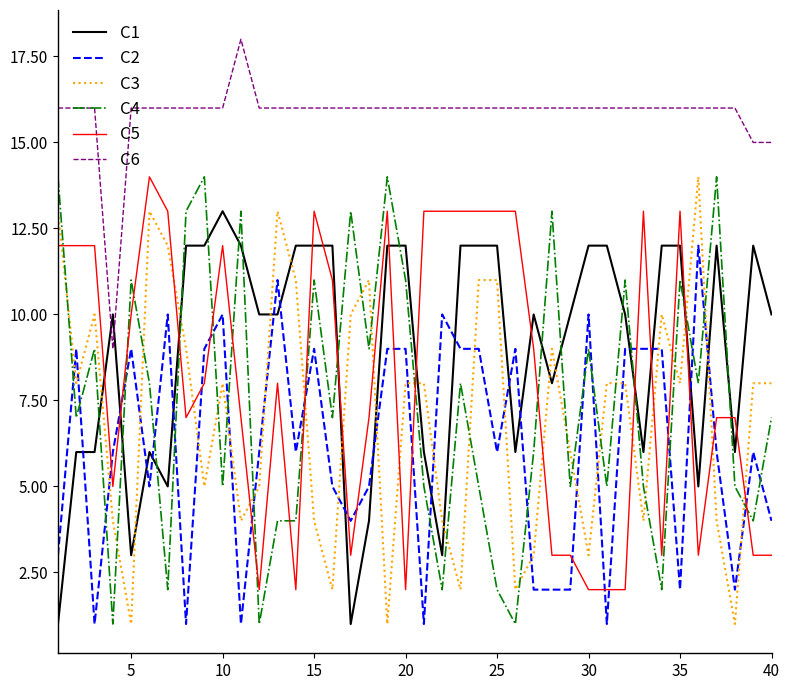

True or false: C6 and C1 intersect in this chart.

True